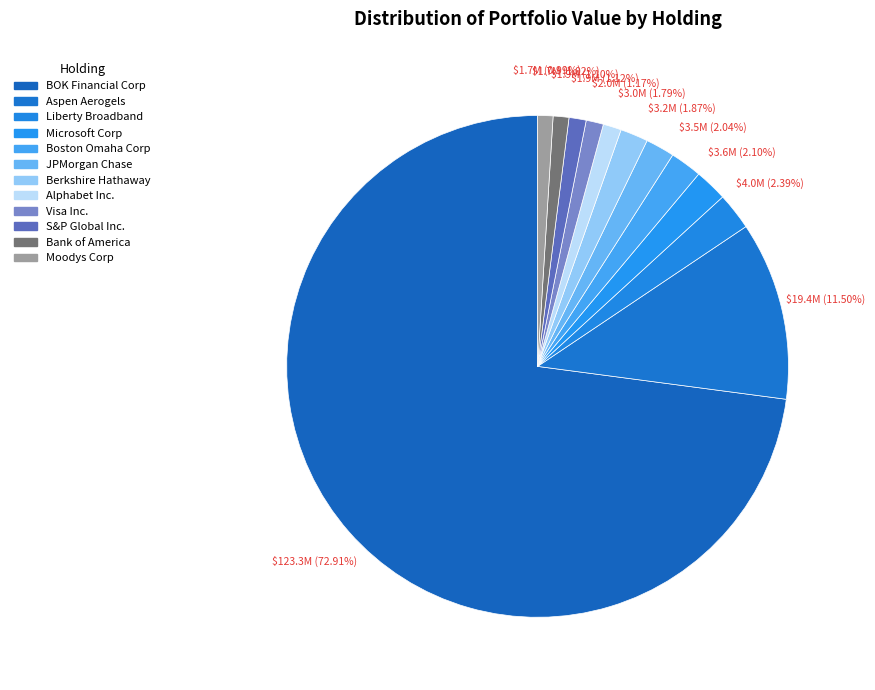

What is the total percentage of Visa Inc. and JPMorgan Chase?

3.0%